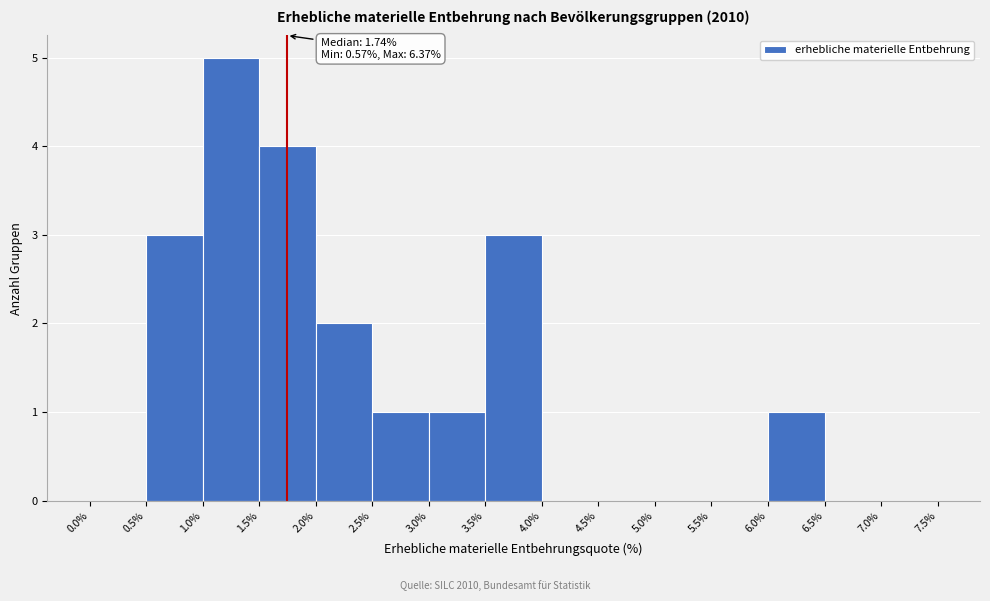

Which range on the x-axis has the tallest bar?

1.0% to 1.5%